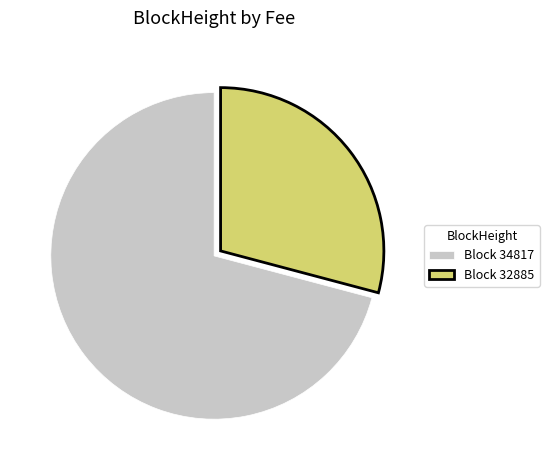

Rank the categories by value from lowest to highest.

Block 32885, Block 34817